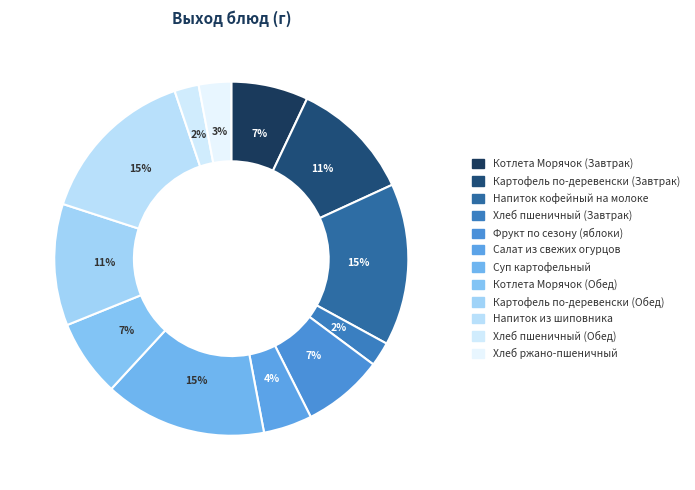

Count the number of slices in the pie.

12